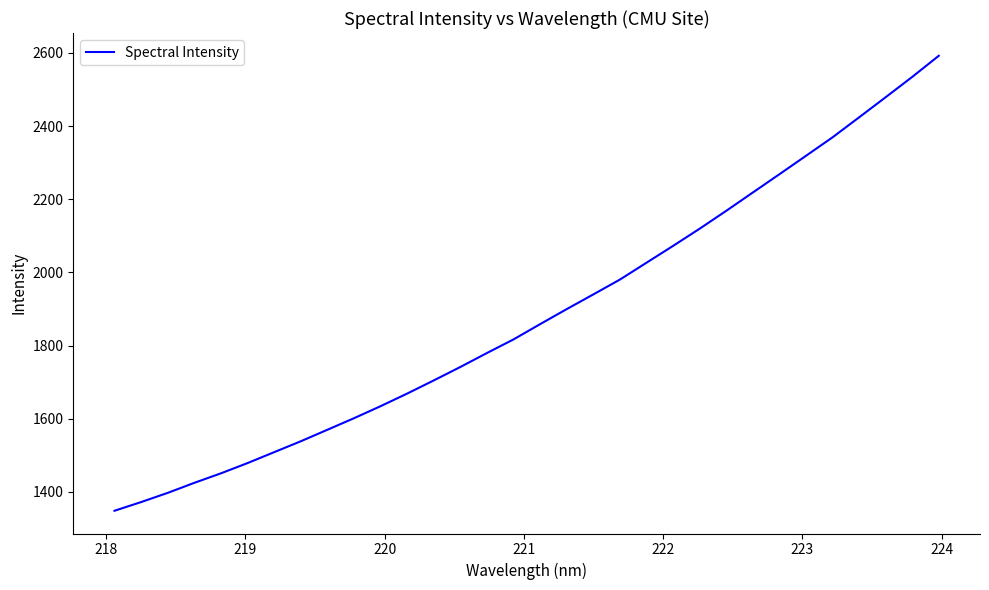

What is the difference between the maximum and minimum values?

1244.0